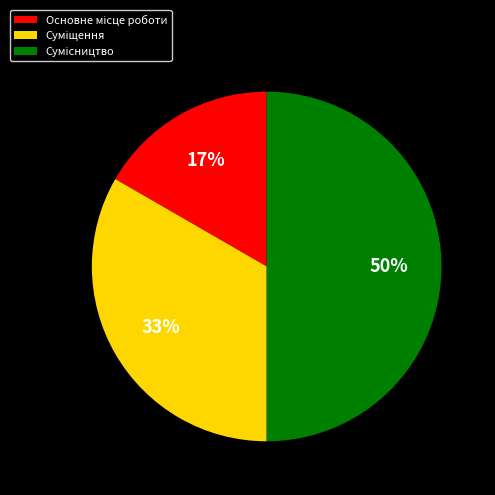

To the nearest percent, what is the difference between the largest and smallest slice percentages?

33%